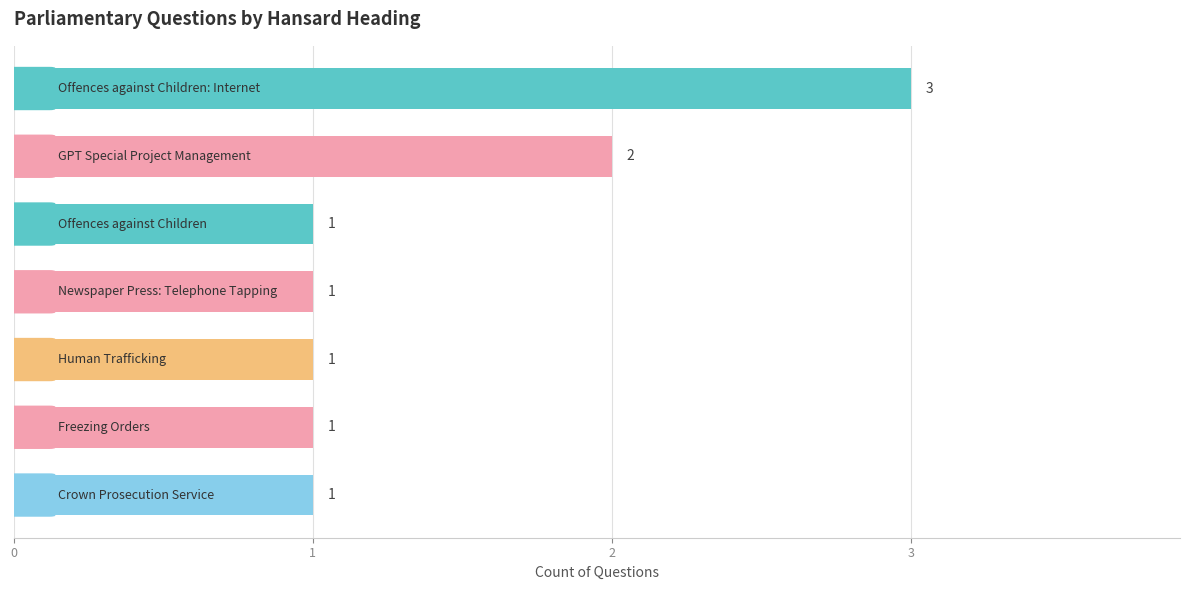

What is the maximum value shown in the chart?

3